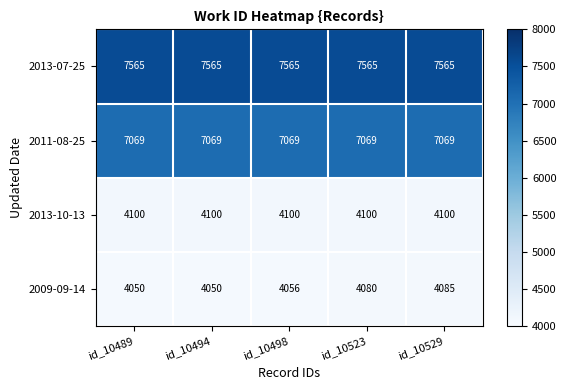

Reading left to right, transcribe all the data shown in this chart.

2013-07-25: id_10489=7565	id_10494=7565	id_10498=7565	id_10523=7565	id_10529=7565
2011-08-25: id_10489=7069	id_10494=7069	id_10498=7069	id_10523=7069	id_10529=7069
2013-10-13: id_10489=4100	id_10494=4100	id_10498=4100	id_10523=4100	id_10529=4100
2009-09-14: id_10489=4050	id_10494=4050	id_10498=4056	id_10523=4080	id_10529=4085